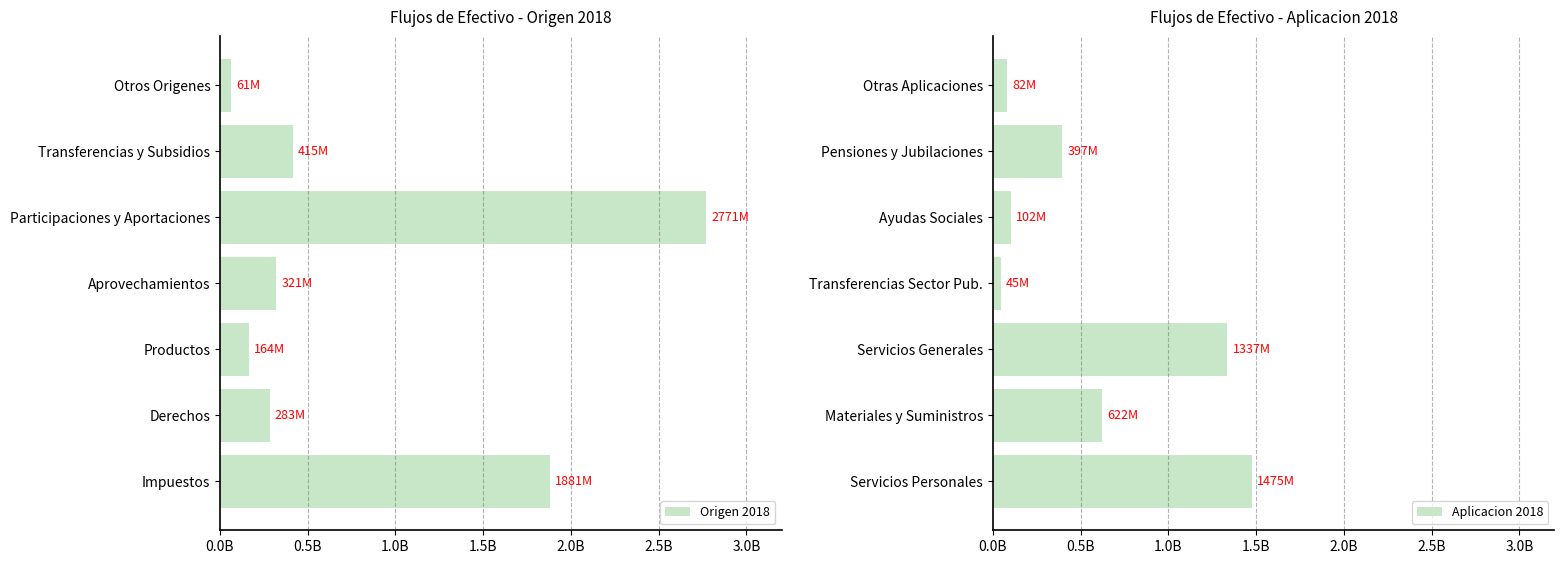

List the series in order of their overall mean, lowest first.

Aplicacion 2018, Origen 2018